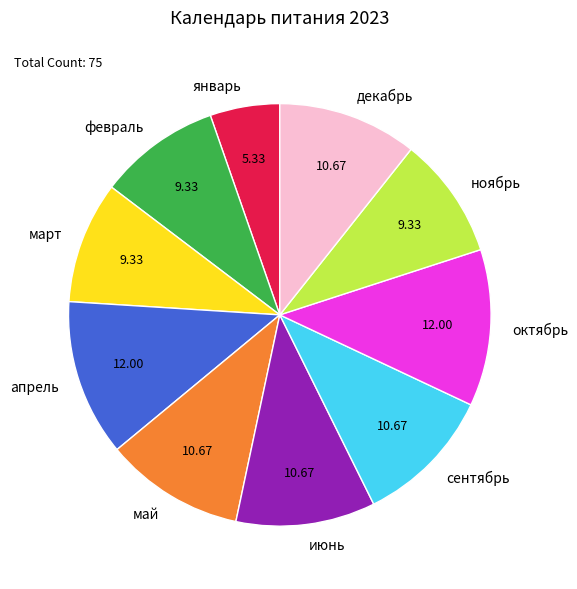

How many slices are in this pie chart?

10